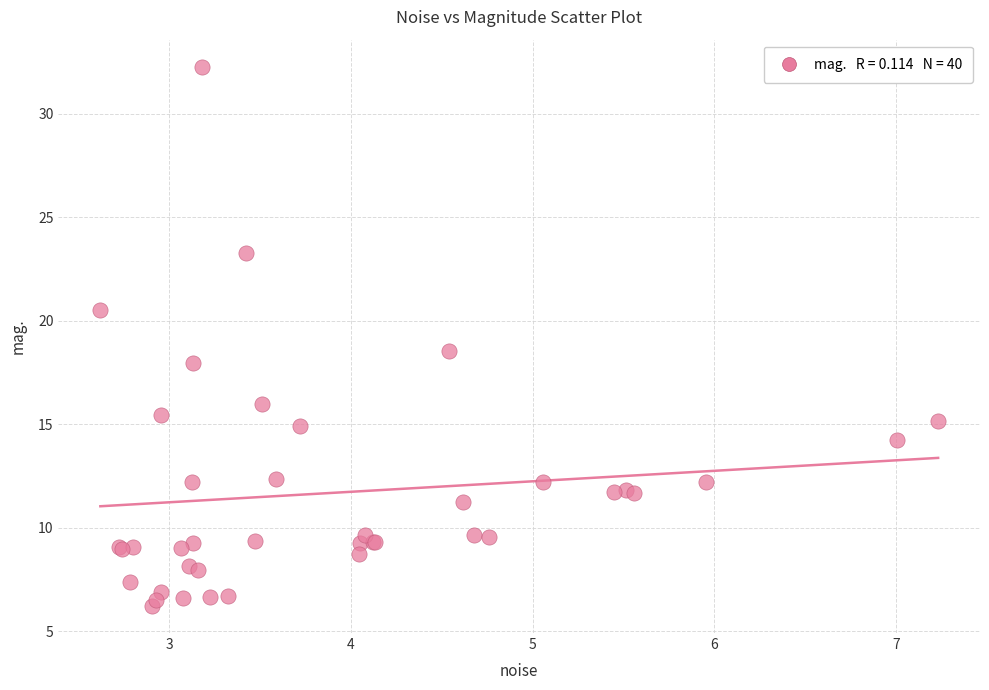

What Y value in the scatter plot is closest to 19?

18.5